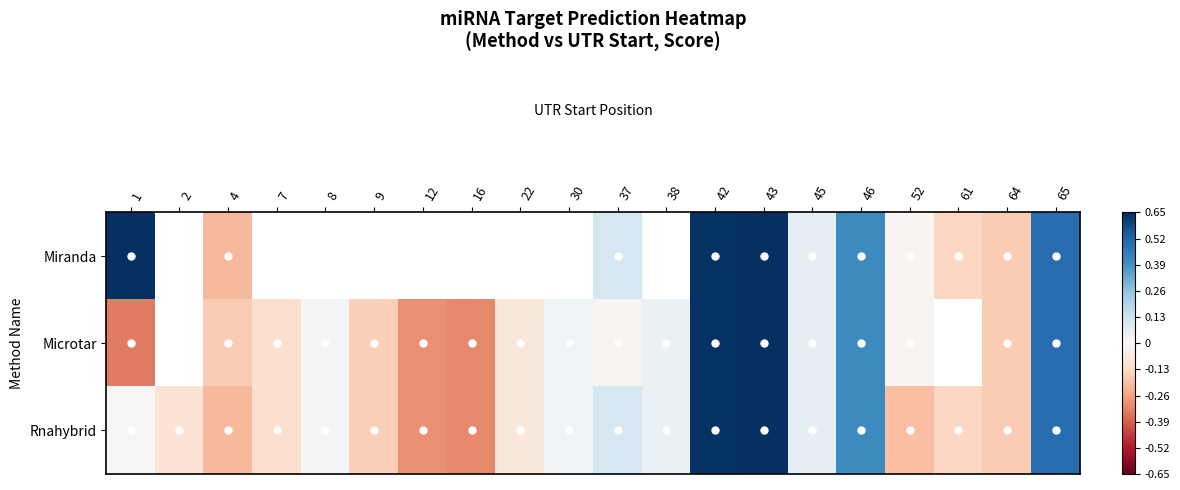

Which label corresponds to the smallest value in the chart?

1